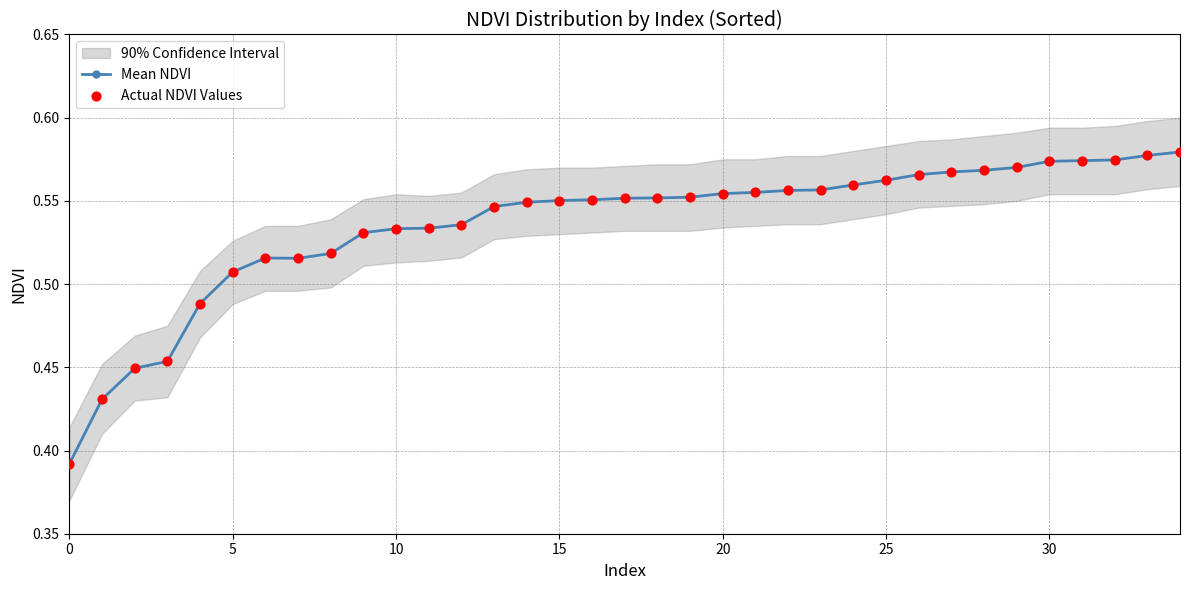

Which series reaches the minimum Y coordinate?

Mean NDVI